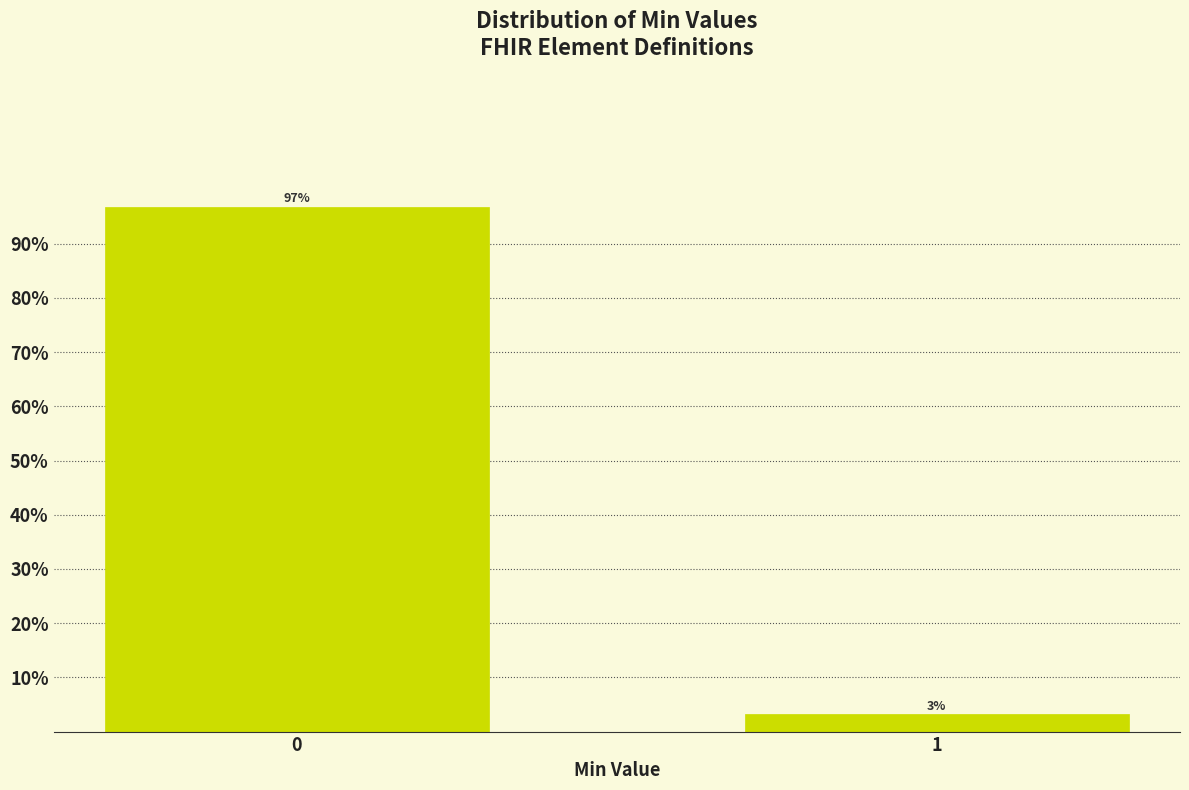

What is the average value?

50.0